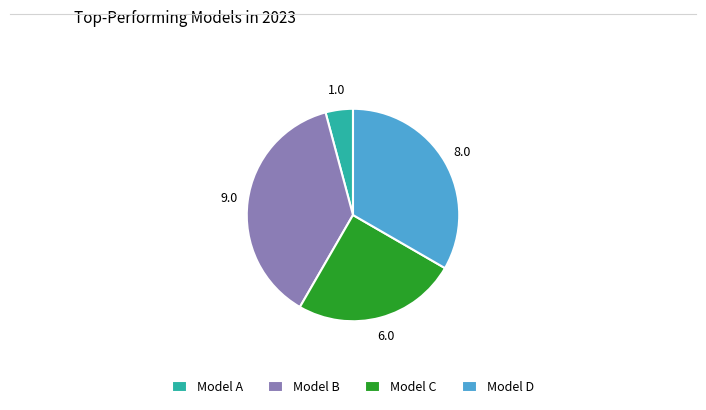

Rank the categories by value from highest to lowest.

Model B, Model D, Model C, Model A